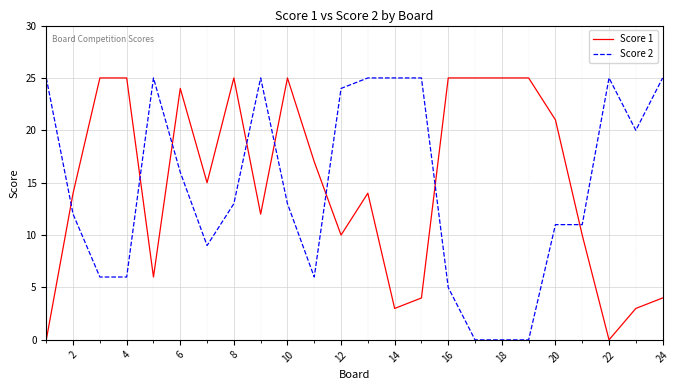

How many values in the Score 1 series are below 15?

12